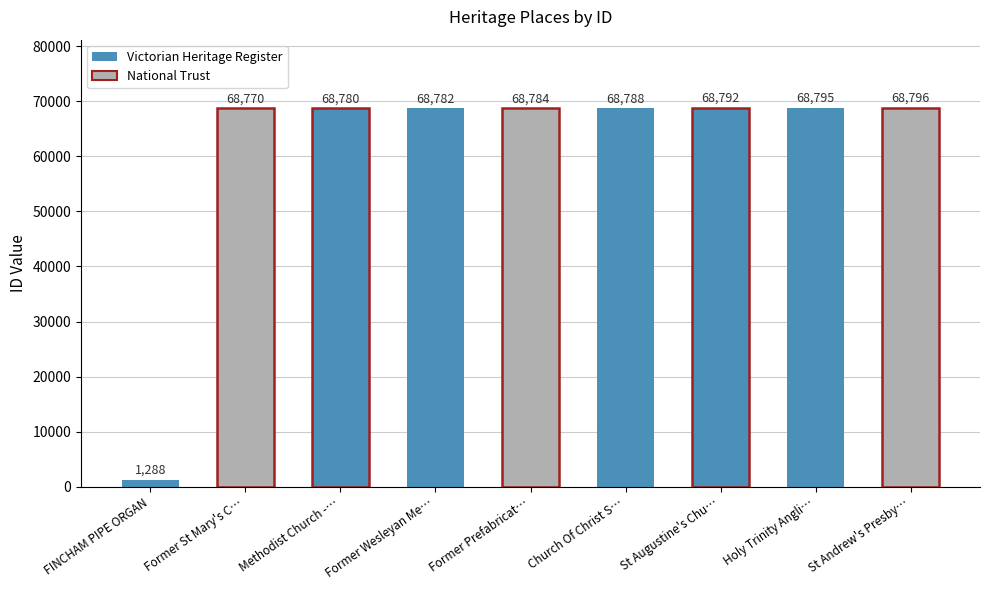

True or false: the data shows 68780 at Methodist Church -….

True